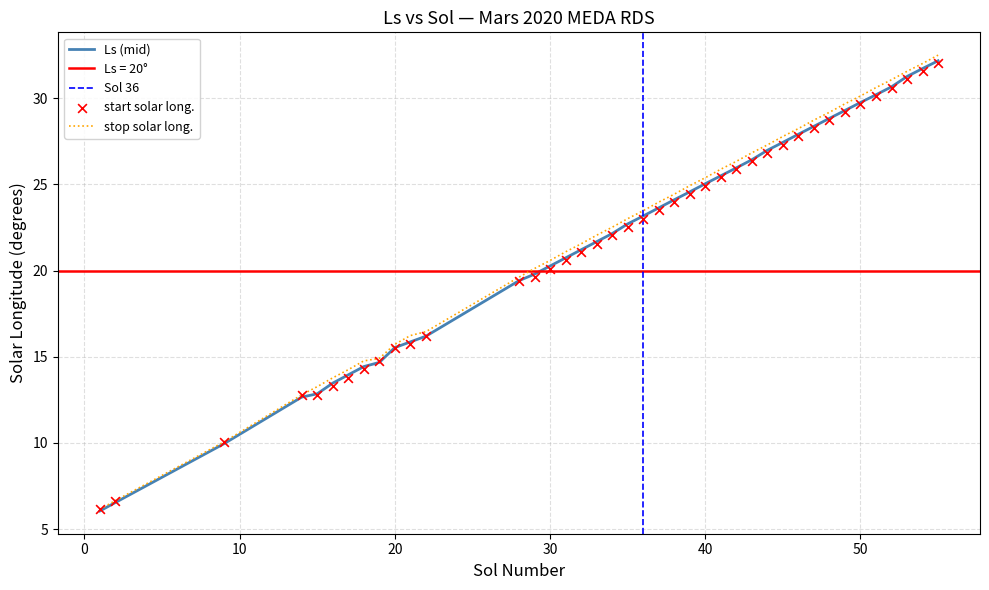

Is the value of Ls at 27 greater than the value of sol at 34?

No